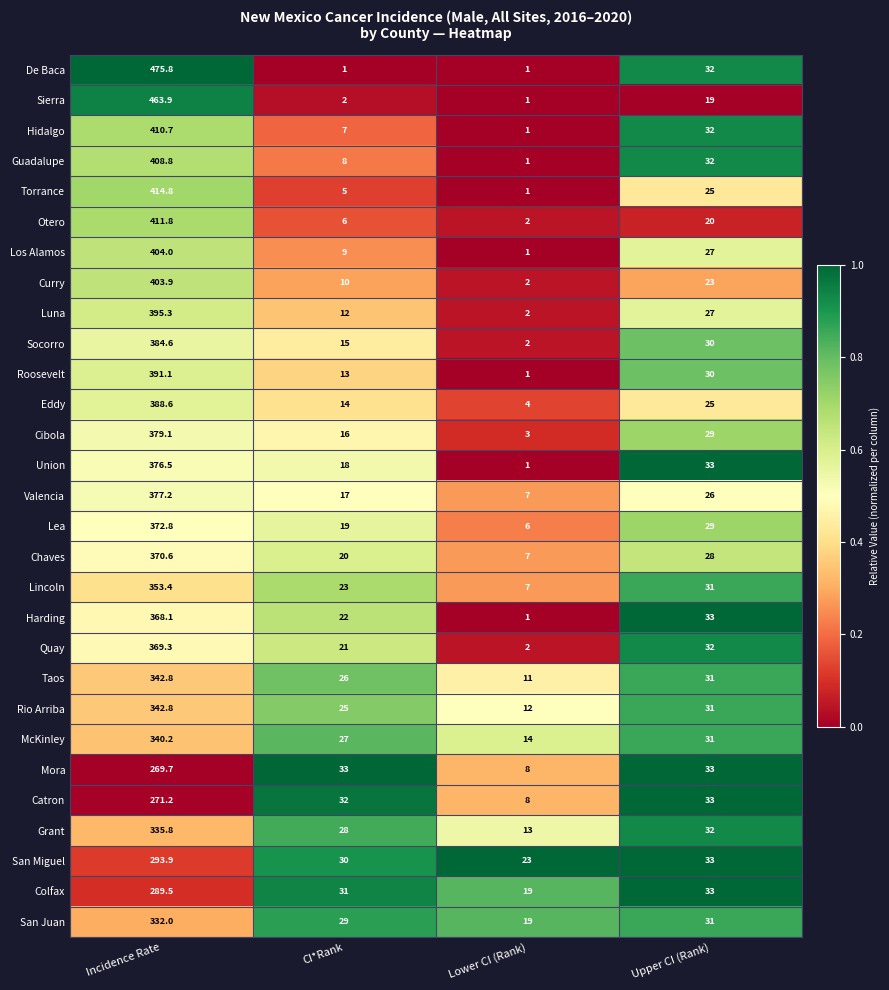

What is the highest value of the San Juan series?

332.0